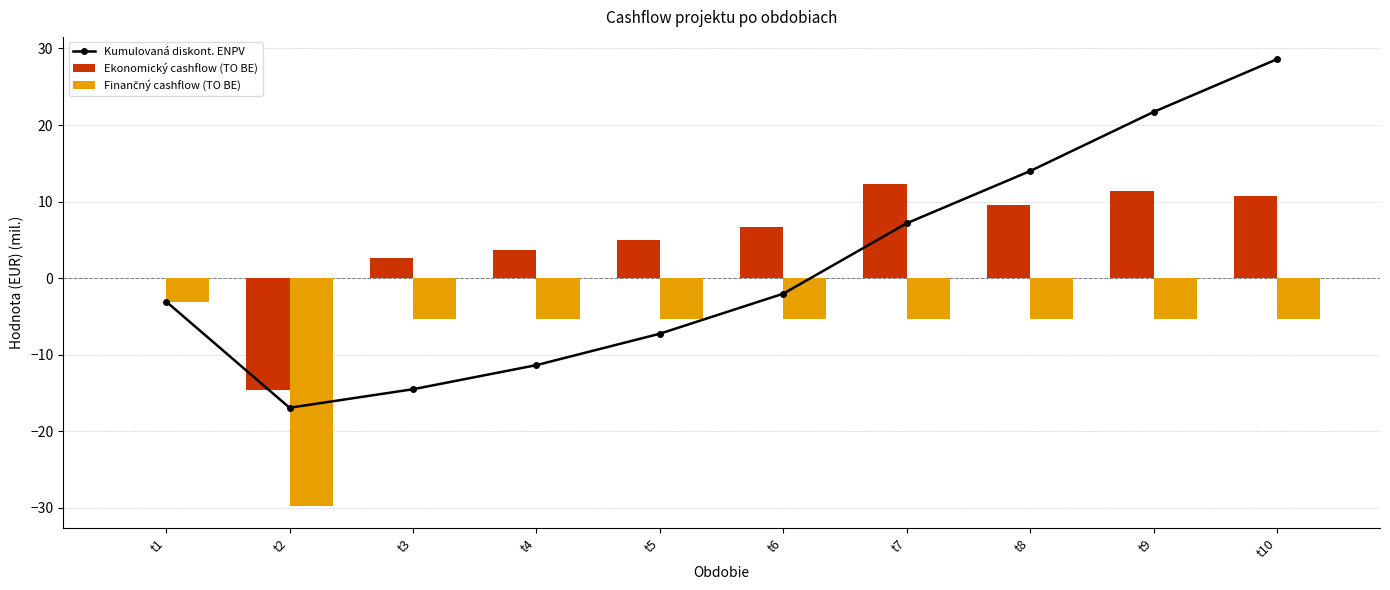

What is the value of the Ekonomický cashflow (TO BE) bar at the 5th from the left?

5.0